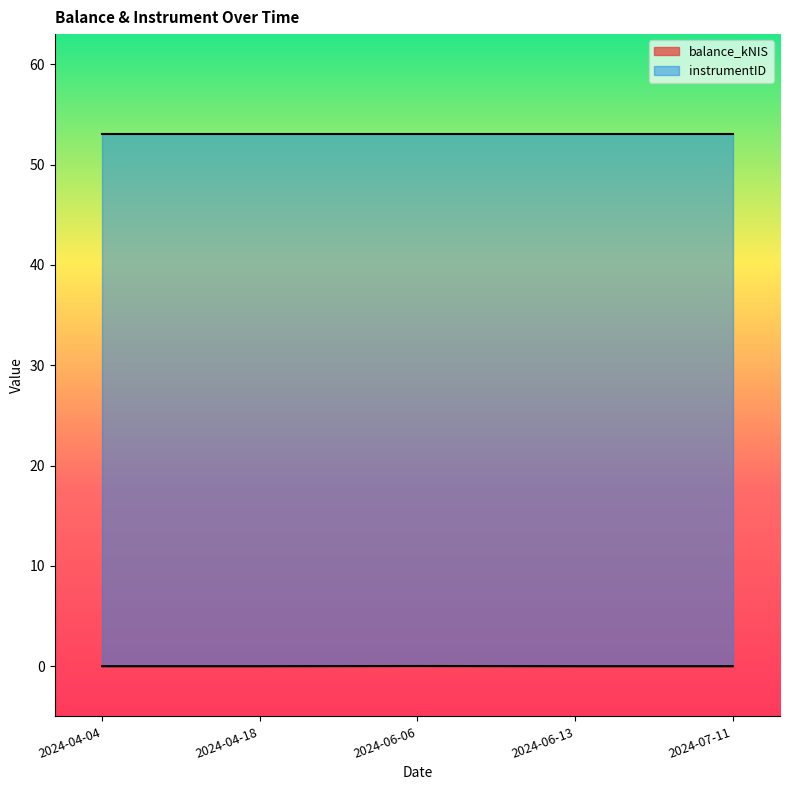

What is the label of the 5th point from the right?

2024-04-04